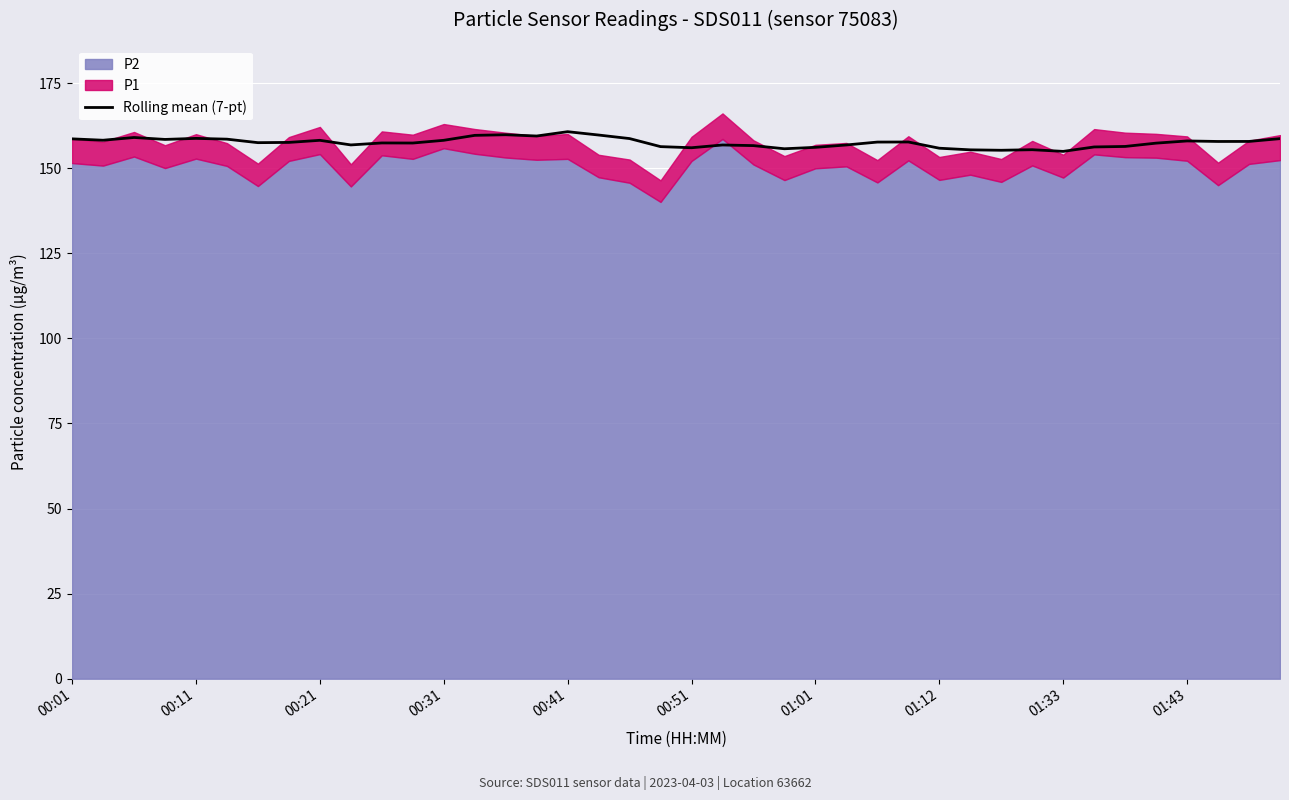

What is the lowest value of the Rolling mean (7-pt) series?

154.9